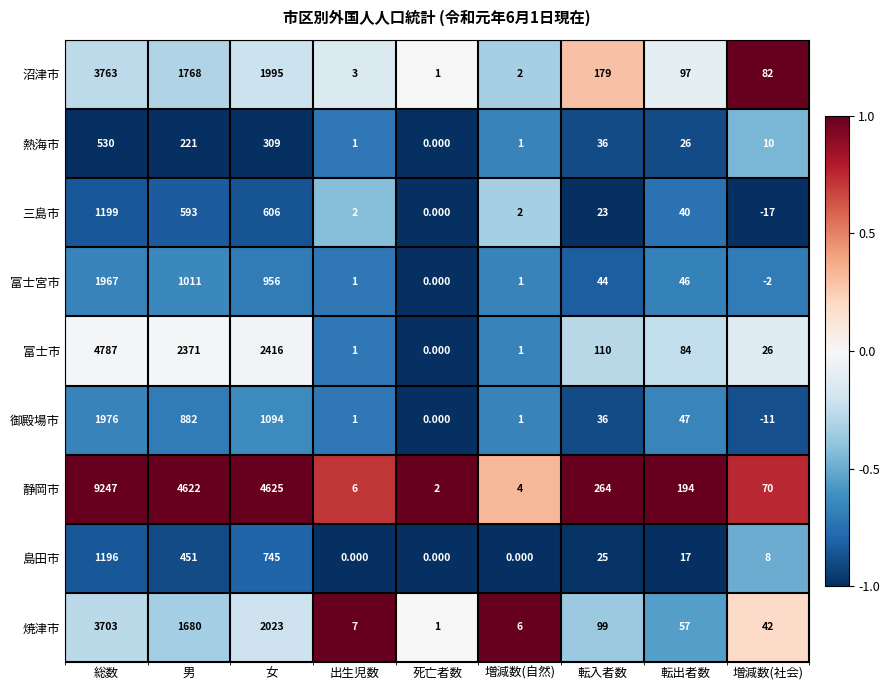

List the labels in order of 静岡市 value, smallest first.

死亡者数, 増減数(自然), 出生児数, 増減数(社会), 転出者数, 転入者数, 男, 女, 総数